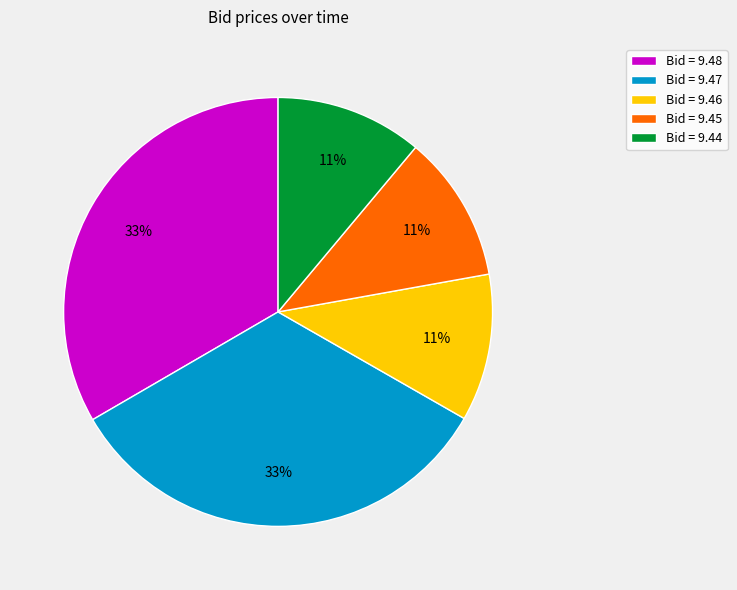

How many segments does this pie chart have?

5